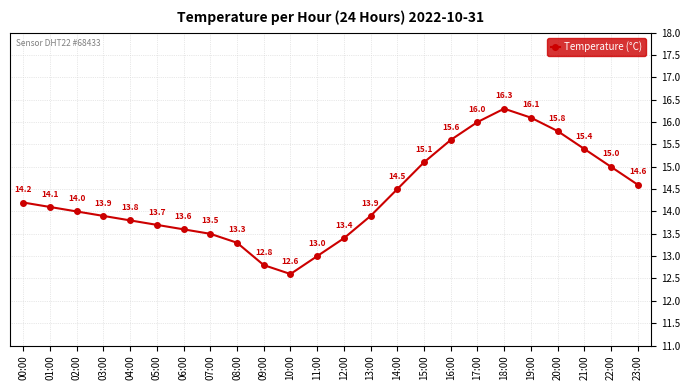

What is the difference between the maximum and minimum values?

3.7